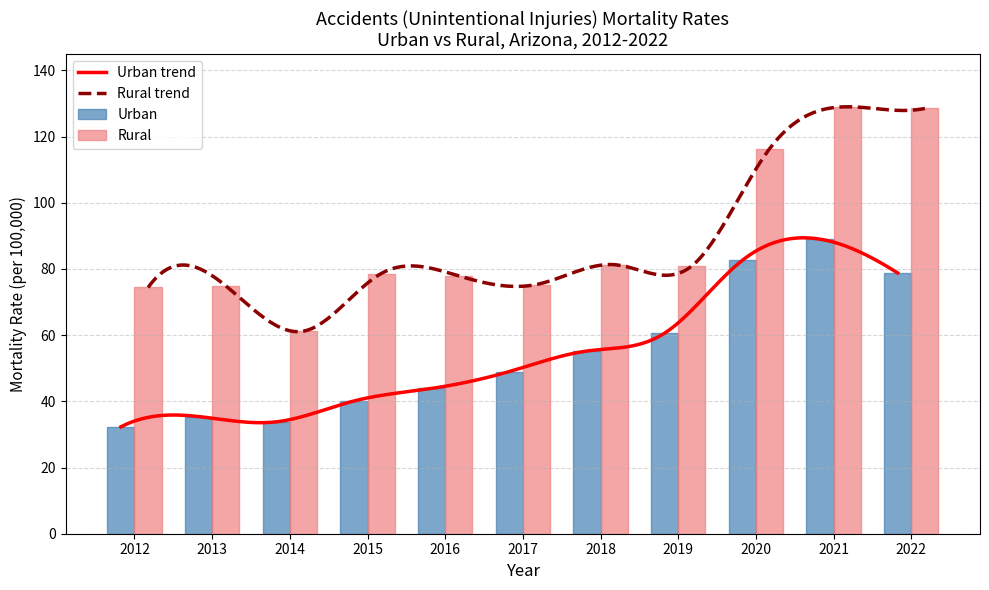

Are the bars grouped side by side (vs. stacked)?

Yes